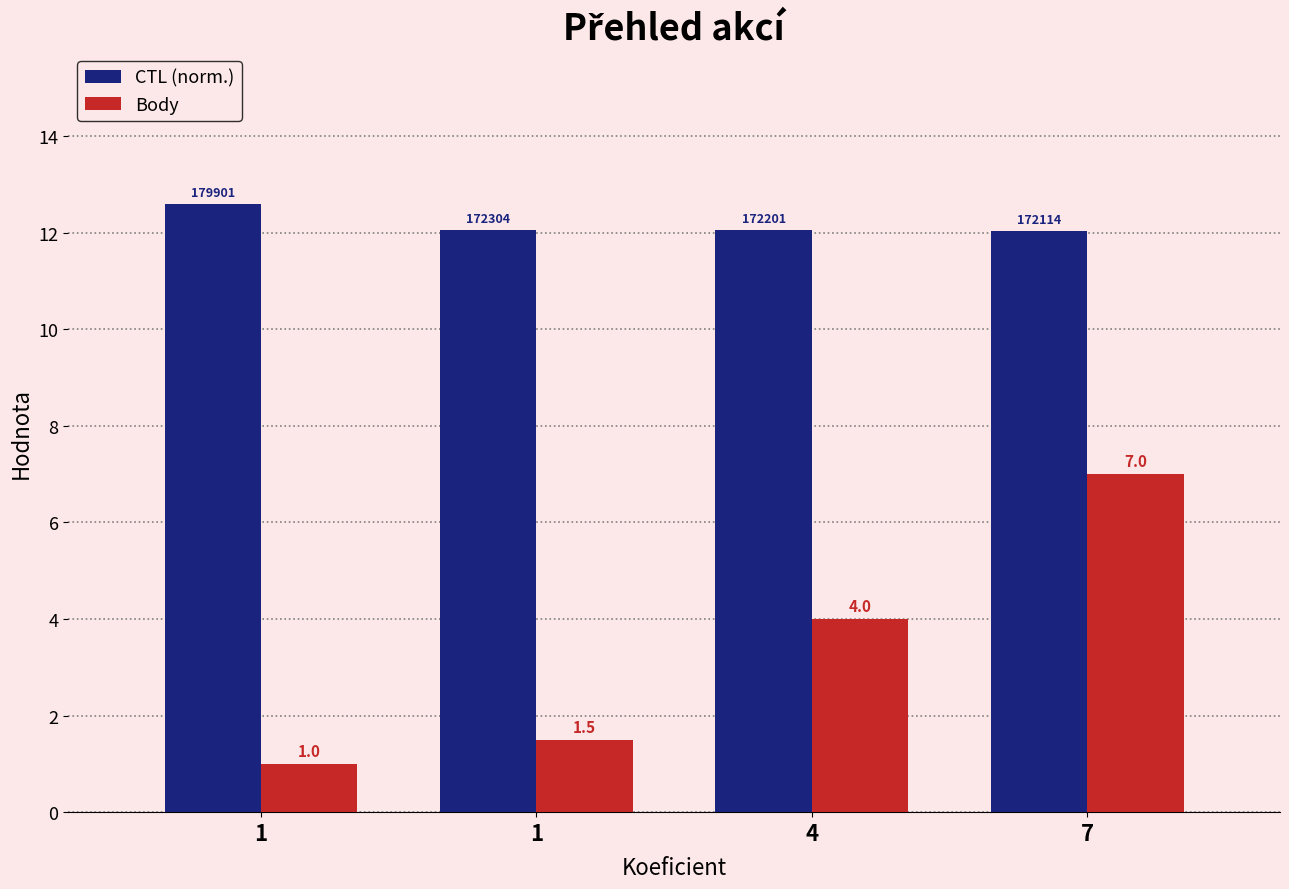

What are all the series names shown in the legend?

CTL (norm.), Body